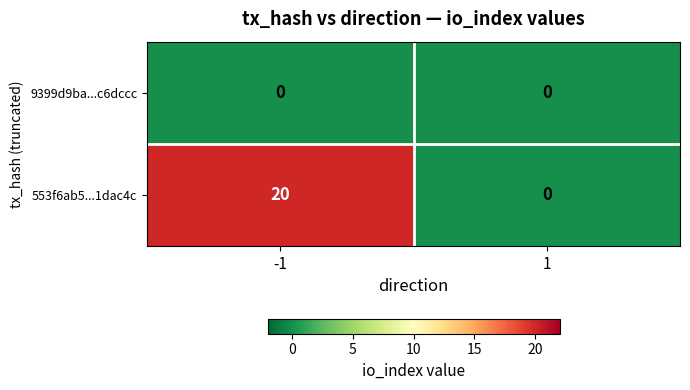

Between -1 and 1, which series saw the biggest shift?

553f6ab5...1dac4c